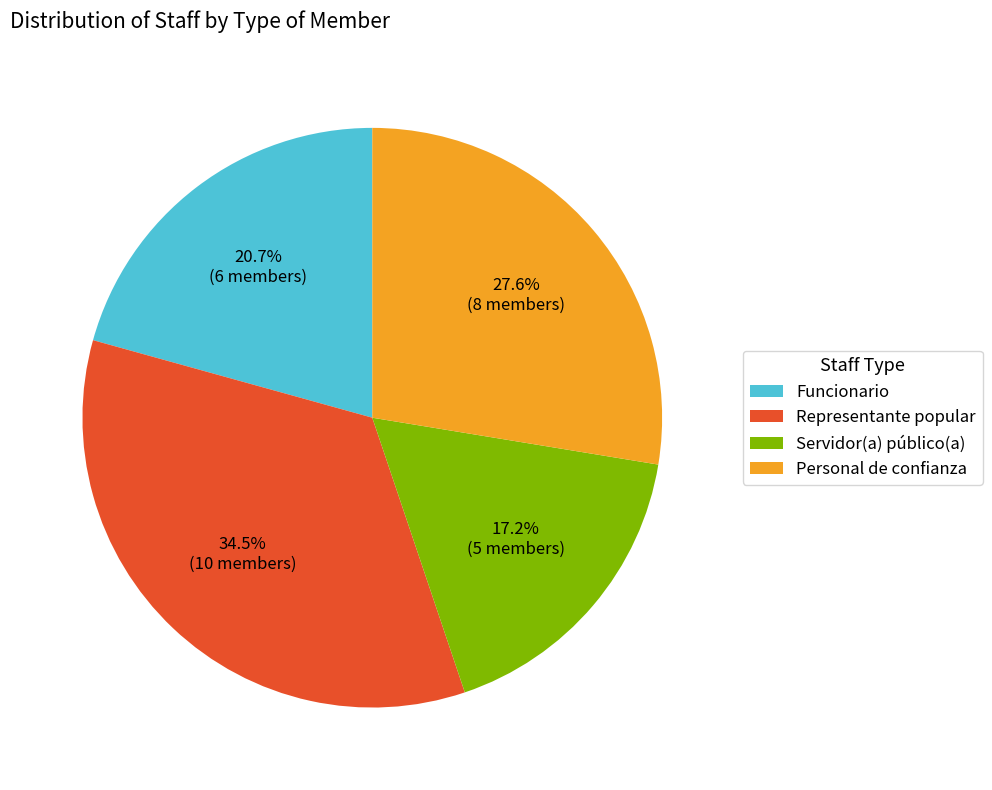

What is the ratio of the value at Personal de confianza to the value at Funcionario?

1.3